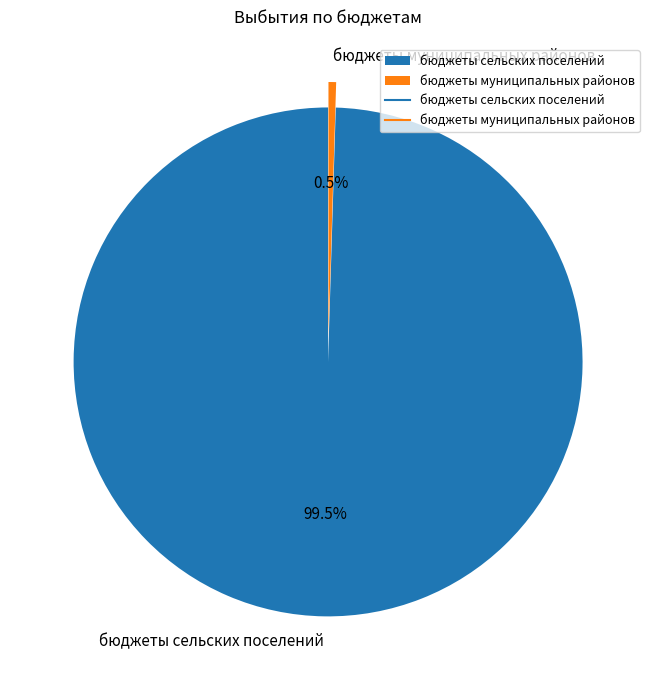

To the nearest percent, what is the average slice percentage?

50%